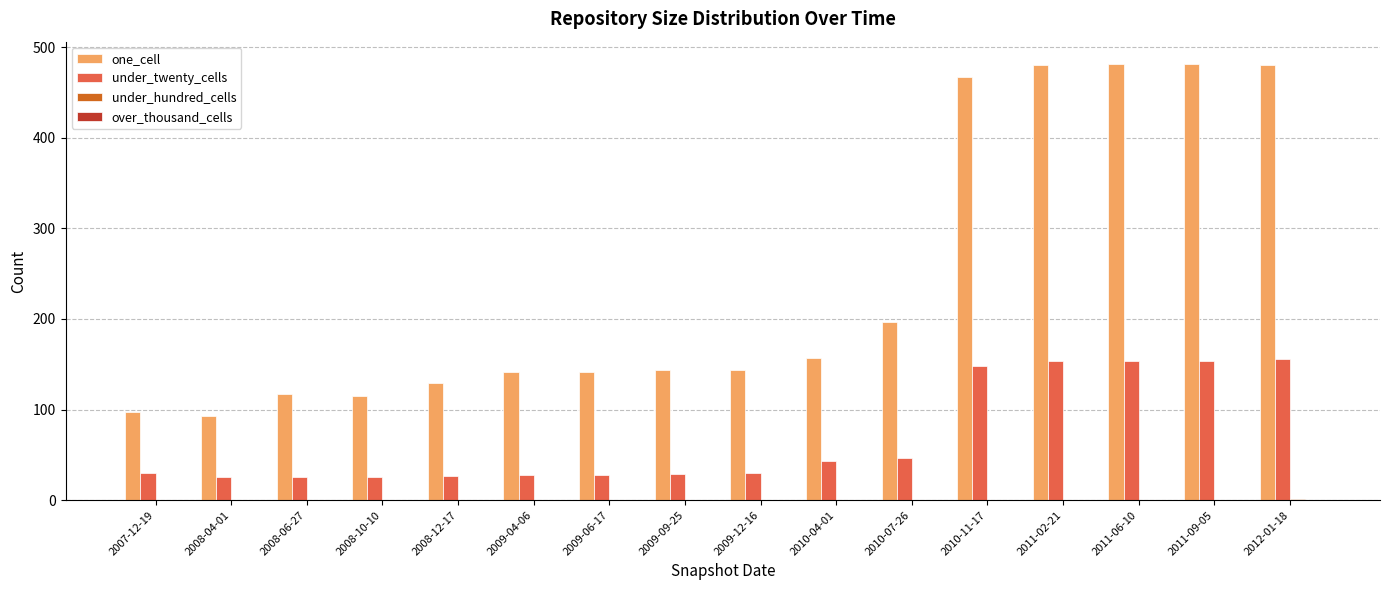

The value of under_twenty_cells at 2008-04-01 is 26. True or false?

True